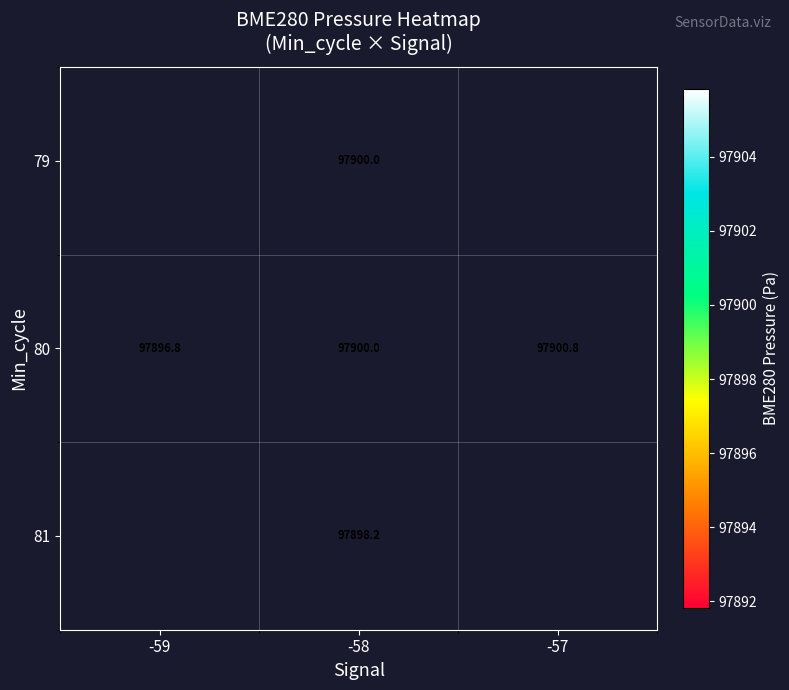

How many data points in 80 are less than 97900?

1